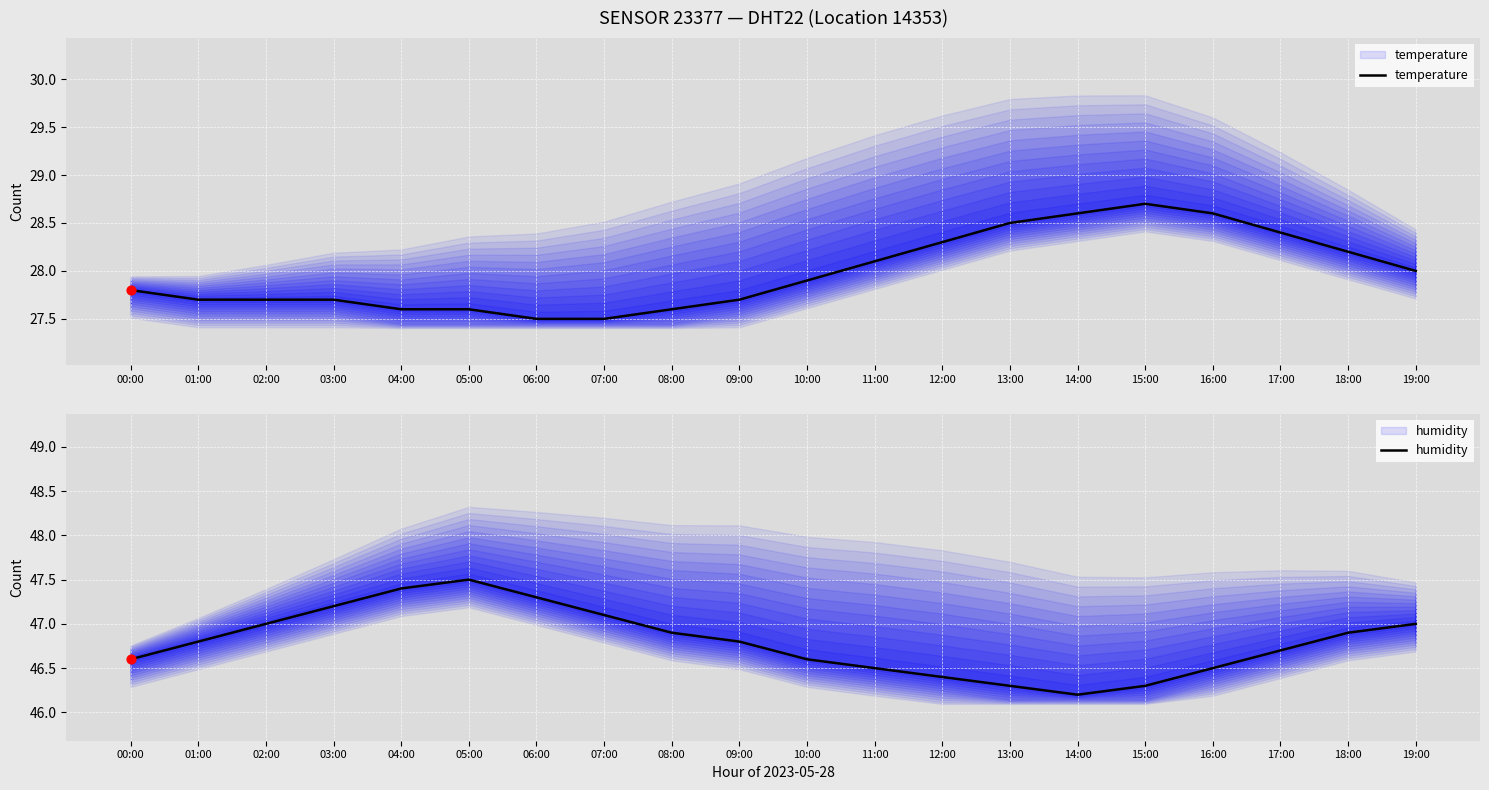

At which category is the sum across all series the highest?

05:00